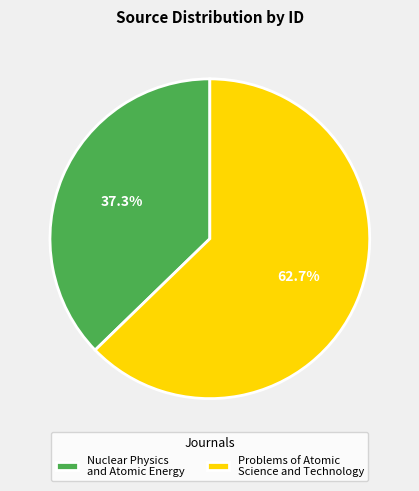

To the nearest percent, what is the combined percentage of Nuclear Physics and Atomic Energy and Problems of Atomic Science and Technology?

100%